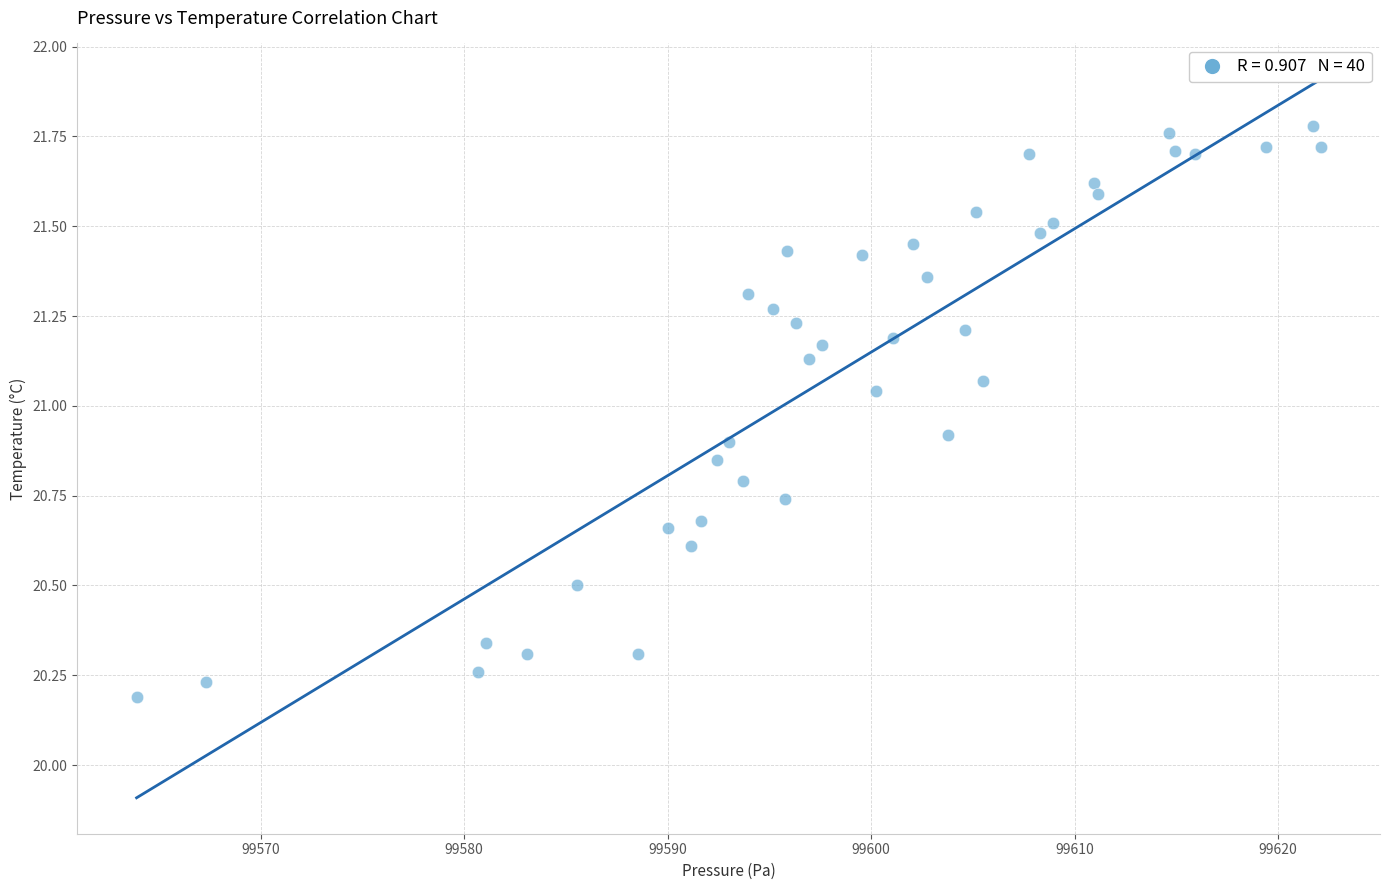

What is the range of X values (max minus min)?

58.2